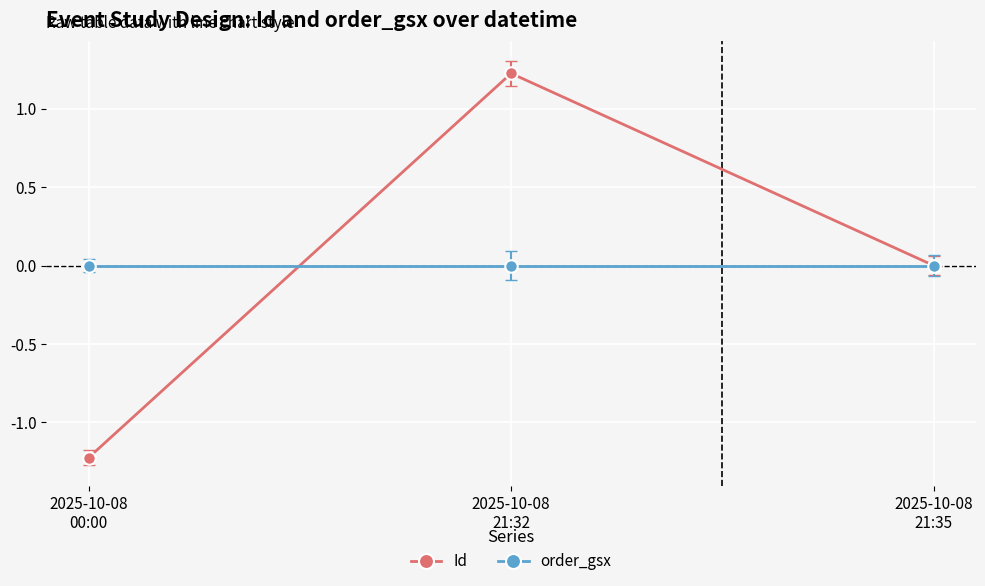

What is the value of the Id point at the 1st from the left?

-1.2